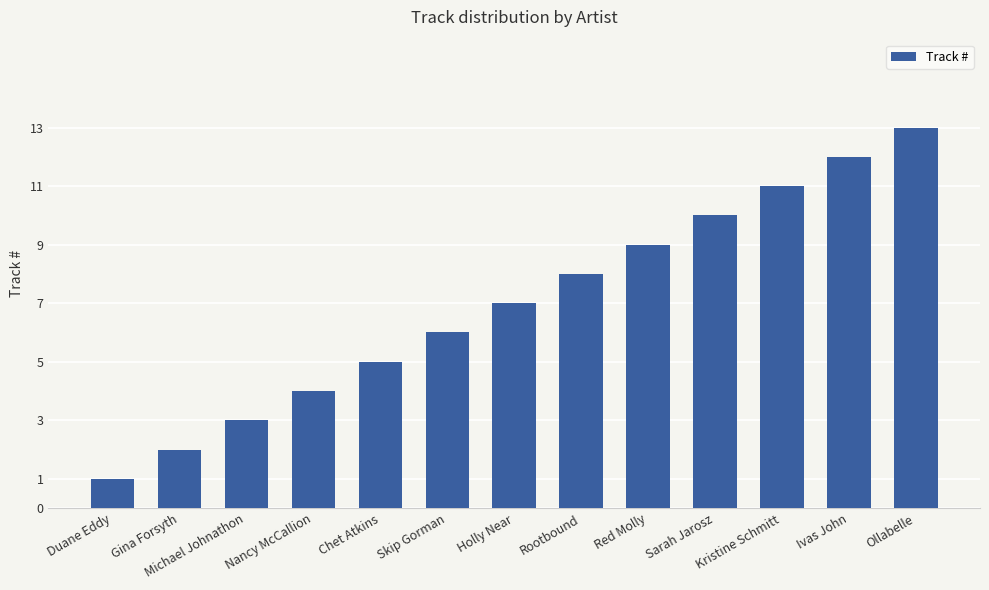

Is it true that the value at Michael Johnathon is 5?

False